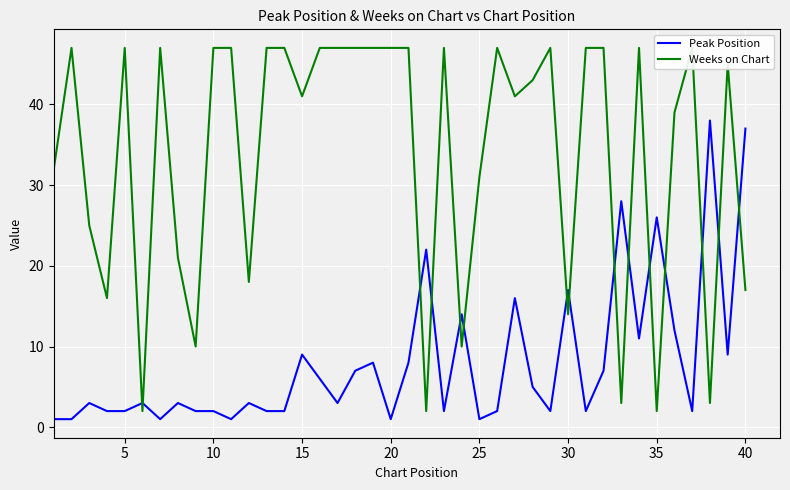

Which category has the highest value across all series?

5